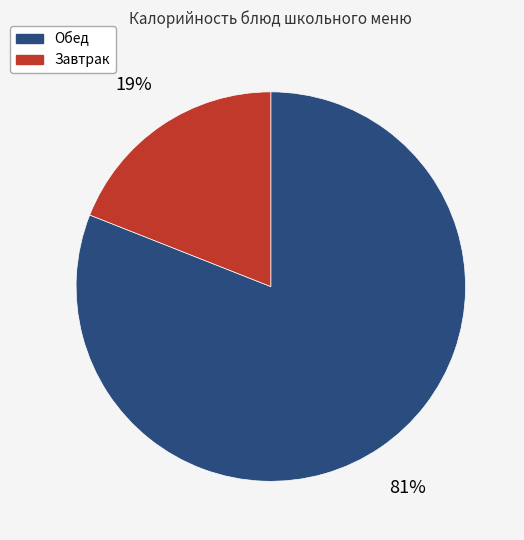

Is there a majority slice in this chart?

Yes